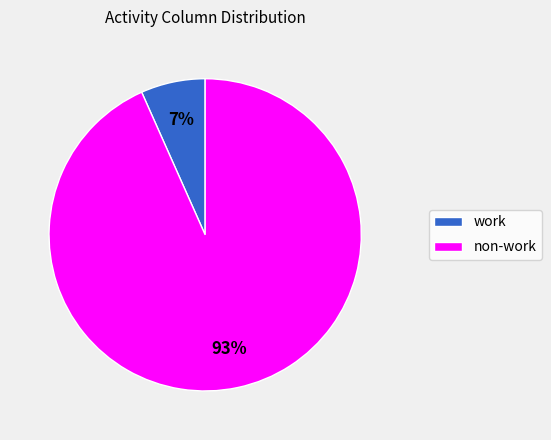

Which slice represents more than half of the pie?

non-work